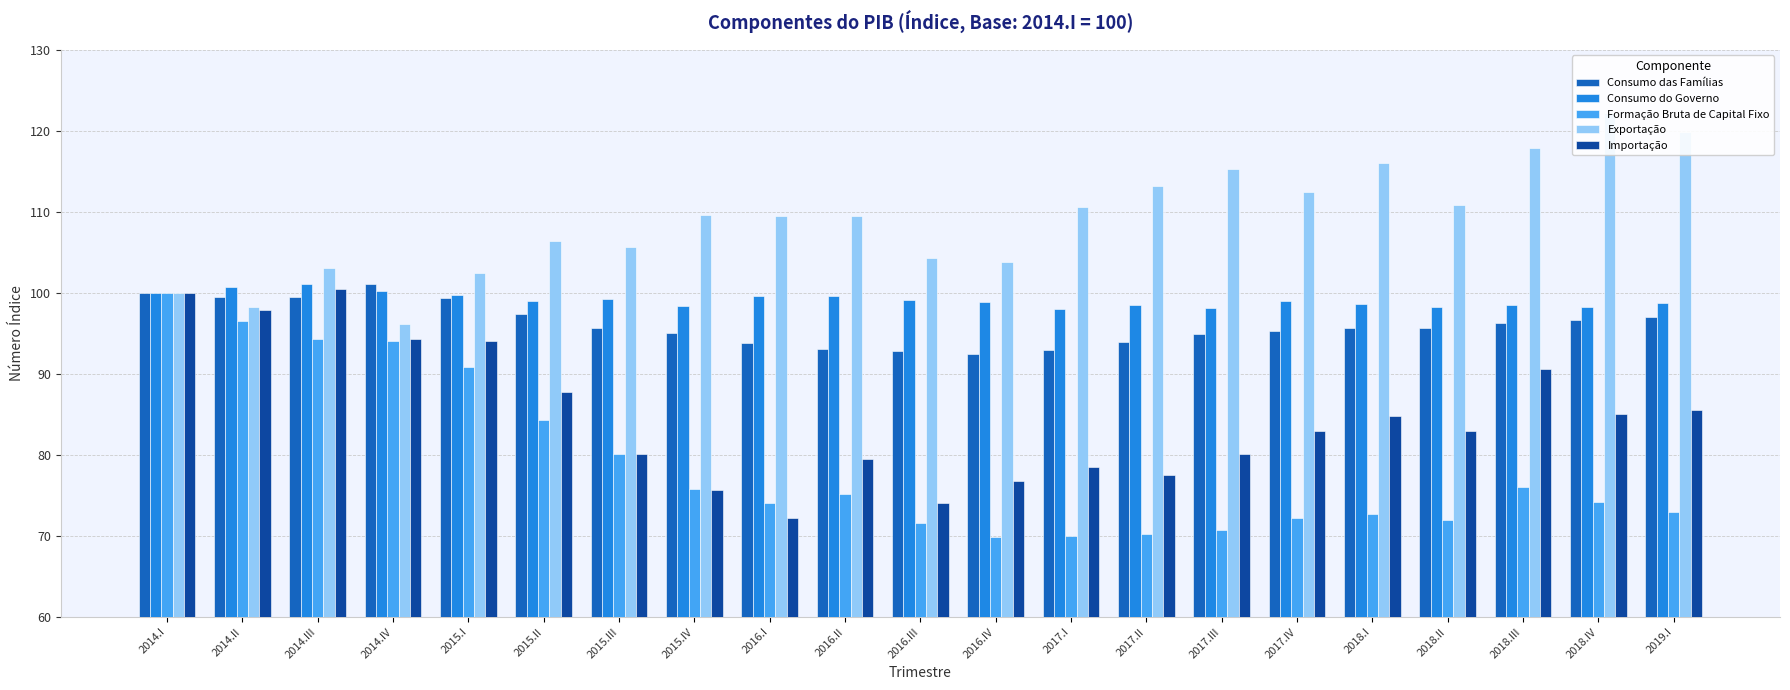

Reading left to right, extract all data points from this chart.

Consumo das Famílias: 100.0	99.5	99.6	101.1	99.3	97.4	95.6	95.0	93.8	93.1	92.8	92.5	92.9	94.0	95.0	95.3	95.7	95.7	96.3	96.7	97.0
Consumo do Governo: 100.0	100.7	101.1	100.3	99.7	99.0	99.2	98.3	99.6	99.6	99.2	98.8	98.0	98.6	98.2	99.0	98.7	98.3	98.6	98.3	98.8
Formação Bruta de Capital Fixo: 100.0	96.6	94.3	94.1	90.8	84.4	80.2	75.8	74.0	75.2	71.6	69.9	70.0	70.3	70.8	72.2	72.7	72.0	76.0	74.2	73.0
Exportação: 100.0	98.3	103.0	96.2	102.5	106.4	105.7	109.7	109.5	109.5	104.4	103.8	110.6	113.2	115.3	112.4	116.0	110.9	117.9	122.2	119.9
Importação: 100.0	97.9	100.5	94.3	94.1	87.8	80.2	75.7	72.2	79.5	74.1	76.8	78.5	77.5	80.2	83.0	84.8	83.0	90.6	85.1	85.5